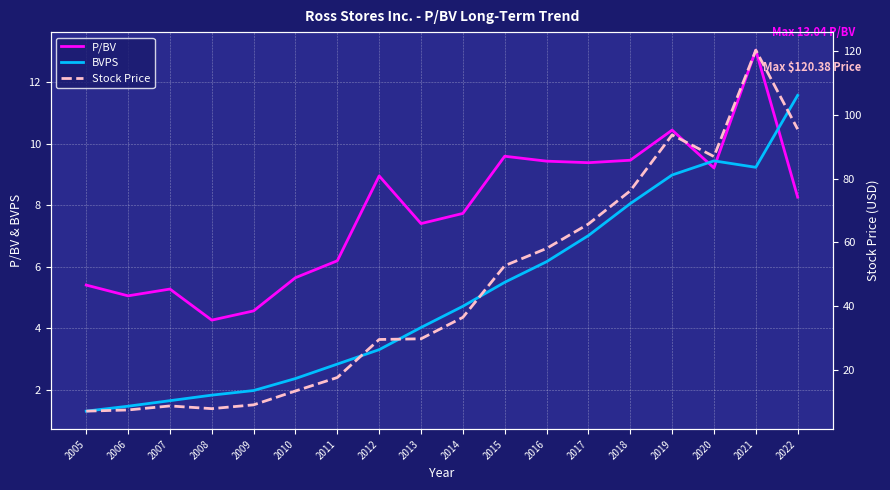

True or false: BVPS and P/BV intersect in this chart.

True